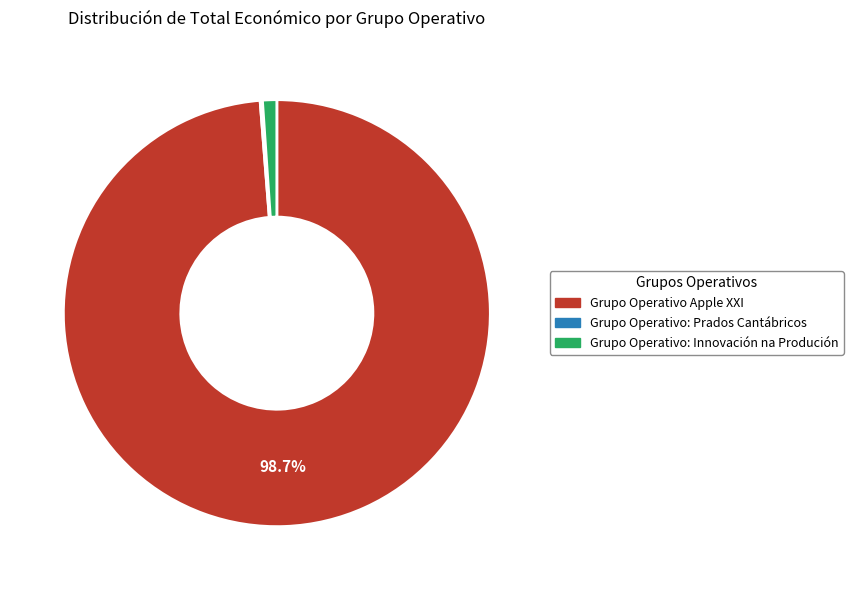

To the nearest percent, what percentage of the pie is Grupo Operativo: Innovación na Produción?

1%